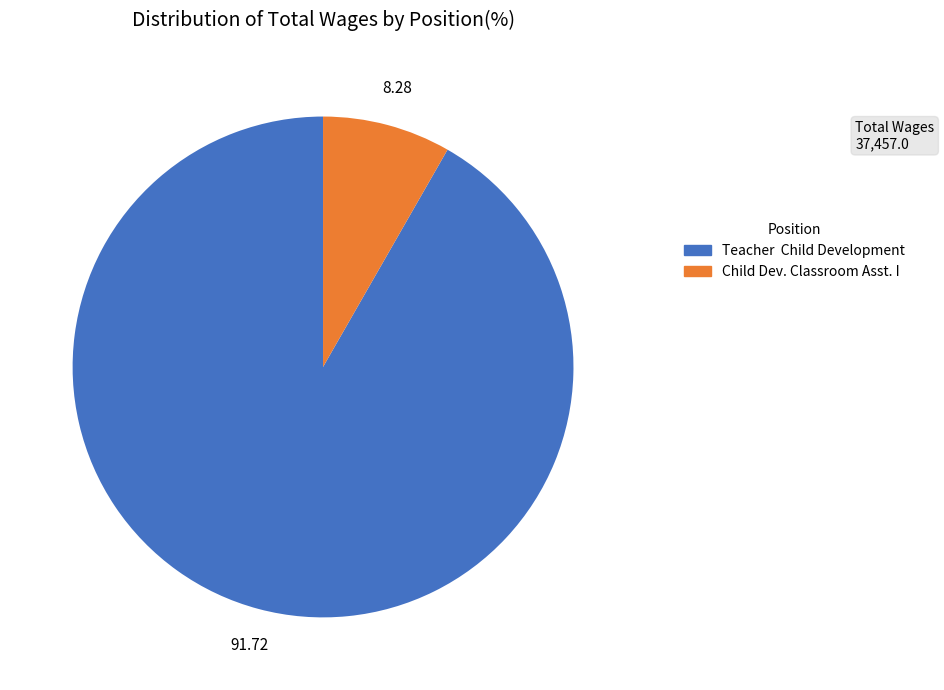

Is the sum of Child Dev. Classroom Asst. I and Teacher Child Development greater than half?

Yes